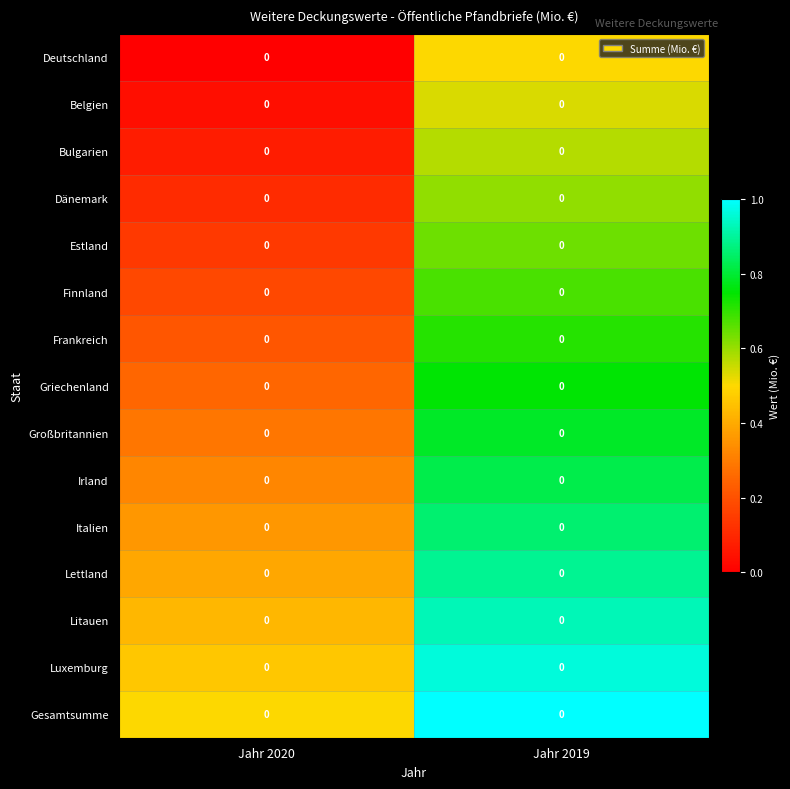

Is the value of Griechenland at Jahr 2019 greater than the value of Litauen at Jahr 2020?

Yes